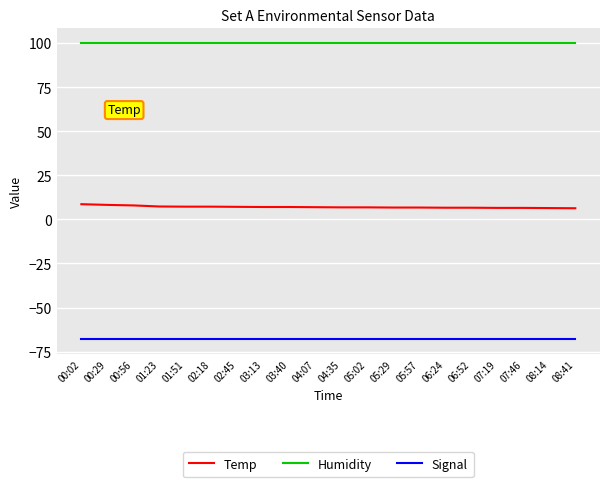

Does the chart have visible grid lines?

Yes